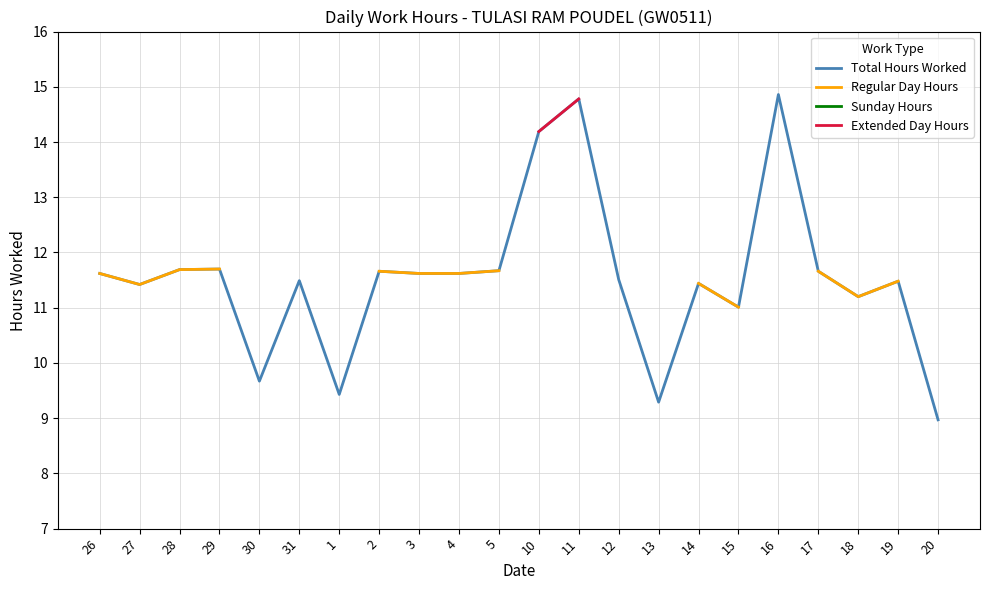

At 10, list the series in order from smallest to largest.

Total Hours Worked, Regular Day Hours, Sunday Hours, Extended Day Hours